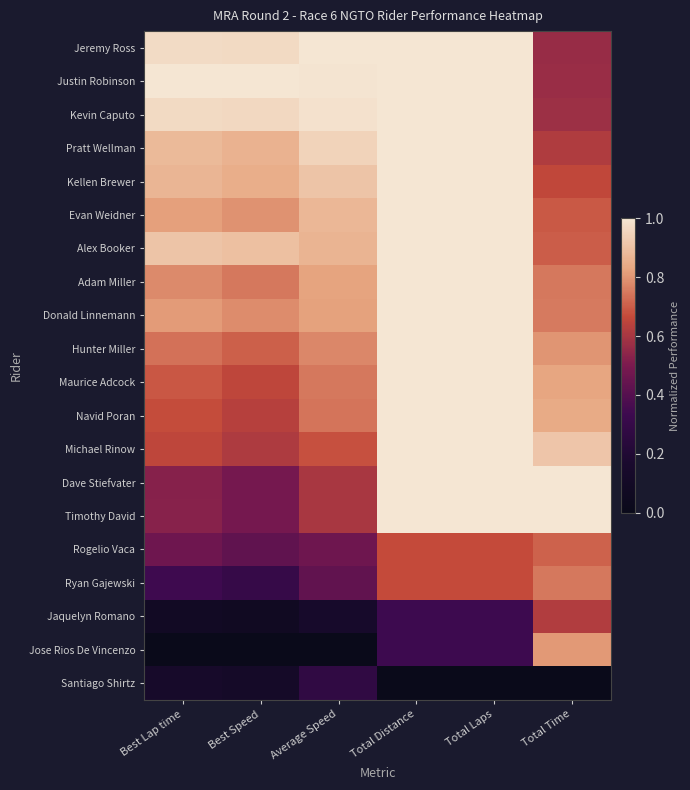

Reading left to right, transcribe all the data shown in this chart.

Jeremy Ross: Best Lap time=1.0	Best Speed=1.0	Average Speed=1.0	Total Distance=1.0	Total Laps=1.0	Total Time=0.6
Justin Robinson: Best Lap time=1.0	Best Speed=1.0	Average Speed=1.0	Total Distance=1.0	Total Laps=1.0	Total Time=0.6
Kevin Caputo: Best Lap time=1.0	Best Speed=1.0	Average Speed=1.0	Total Distance=1.0	Total Laps=1.0	Total Time=0.6
Pratt Wellman: Best Lap time=0.9	Best Speed=0.9	Average Speed=0.9	Total Distance=1.0	Total Laps=1.0	Total Time=0.6
Kellen Brewer: Best Lap time=0.9	Best Speed=0.8	Average Speed=0.9	Total Distance=1.0	Total Laps=1.0	Total Time=0.7
Evan Weidner: Best Lap time=0.8	Best Speed=0.8	Average Speed=0.9	Total Distance=1.0	Total Laps=1.0	Total Time=0.7
Alex Booker: Best Lap time=0.9	Best Speed=0.9	Average Speed=0.9	Total Distance=1.0	Total Laps=1.0	Total Time=0.7
Adam Miller: Best Lap time=0.8	Best Speed=0.7	Average Speed=0.8	Total Distance=1.0	Total Laps=1.0	Total Time=0.7
Donald Linnemann: Best Lap time=0.8	Best Speed=0.8	Average Speed=0.8	Total Distance=1.0	Total Laps=1.0	Total Time=0.8
Hunter Miller: Best Lap time=0.7	Best Speed=0.7	Average Speed=0.8	Total Distance=1.0	Total Laps=1.0	Total Time=0.8
Maurice Adcock: Best Lap time=0.7	Best Speed=0.7	Average Speed=0.7	Total Distance=1.0	Total Laps=1.0	Total Time=0.8
Navid Poran: Best Lap time=0.7	Best Speed=0.6	Average Speed=0.7	Total Distance=1.0	Total Laps=1.0	Total Time=0.8
Michael Rinow: Best Lap time=0.7	Best Speed=0.6	Average Speed=0.7	Total Distance=1.0	Total Laps=1.0	Total Time=0.9
Dave Stiefvater: Best Lap time=0.5	Best Speed=0.5	Average Speed=0.6	Total Distance=1.0	Total Laps=1.0	Total Time=1.0
Timothy David: Best Lap time=0.5	Best Speed=0.5	Average Speed=0.6	Total Distance=1.0	Total Laps=1.0	Total Time=1.0
Rogelio Vaca: Best Lap time=0.5	Best Speed=0.4	Average Speed=0.5	Total Distance=0.7	Total Laps=0.7	Total Time=0.7
Ryan Gajewski: Best Lap time=0.3	Best Speed=0.3	Average Speed=0.4	Total Distance=0.7	Total Laps=0.7	Total Time=0.7
Jaquelyn Romano: Best Lap time=0.1	Best Speed=0.1	Average Speed=0.1	Total Distance=0.3	Total Laps=0.3	Total Time=0.6
Jose Rios De Vincenzo: Best Lap time=0.0	Best Speed=0.0	Average Speed=0.0	Total Distance=0.3	Total Laps=0.3	Total Time=0.8
Santiago Shirtz: Best Lap time=0.1	Best Speed=0.1	Average Speed=0.3	Total Distance=0.0	Total Laps=0.0	Total Time=0.0